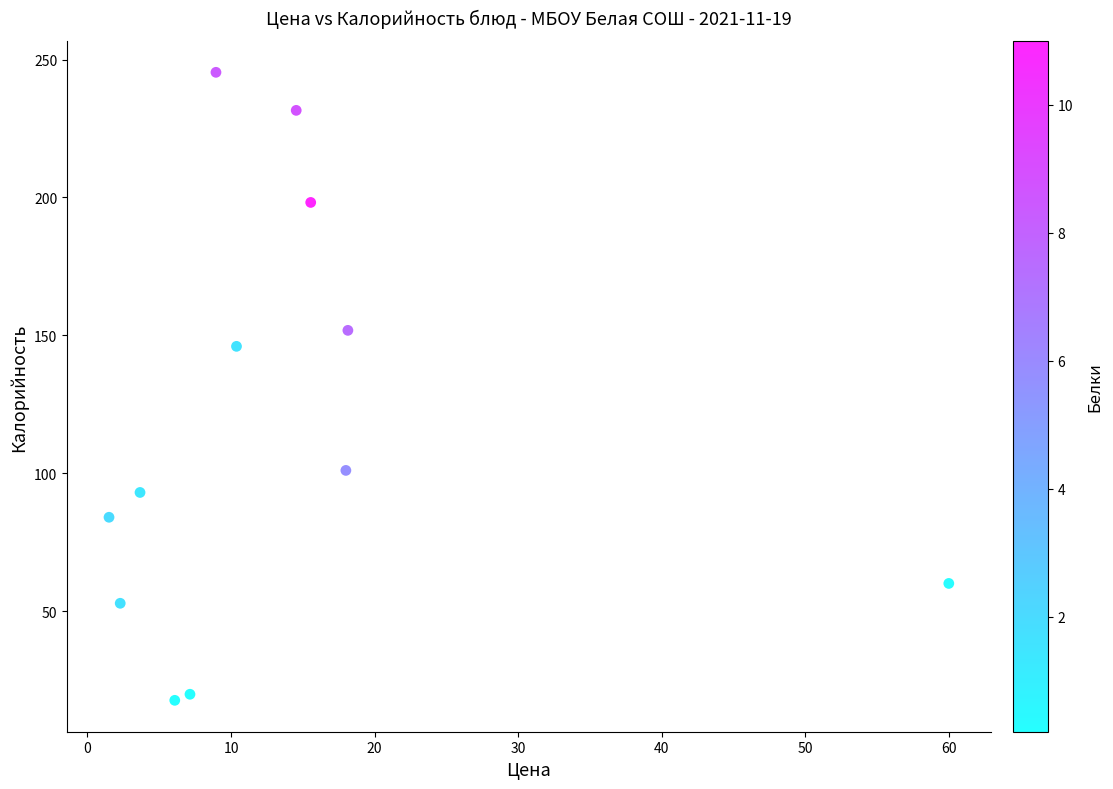

What is the range of X values (max minus min)?

58.5